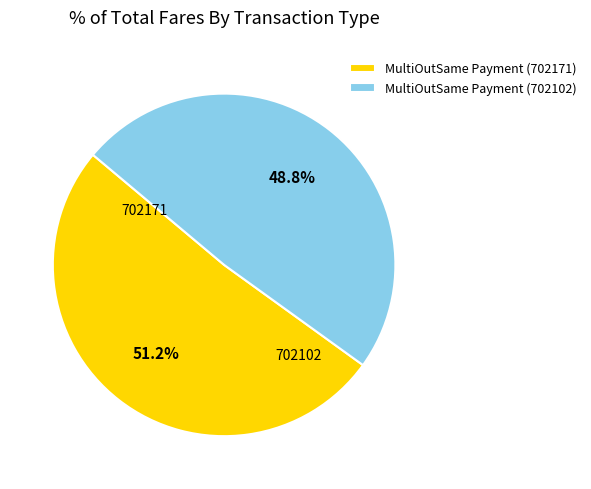

Is the sum of MultiOutSame Payment (702102) and MultiOutSame Payment (702171) greater than half?

Yes